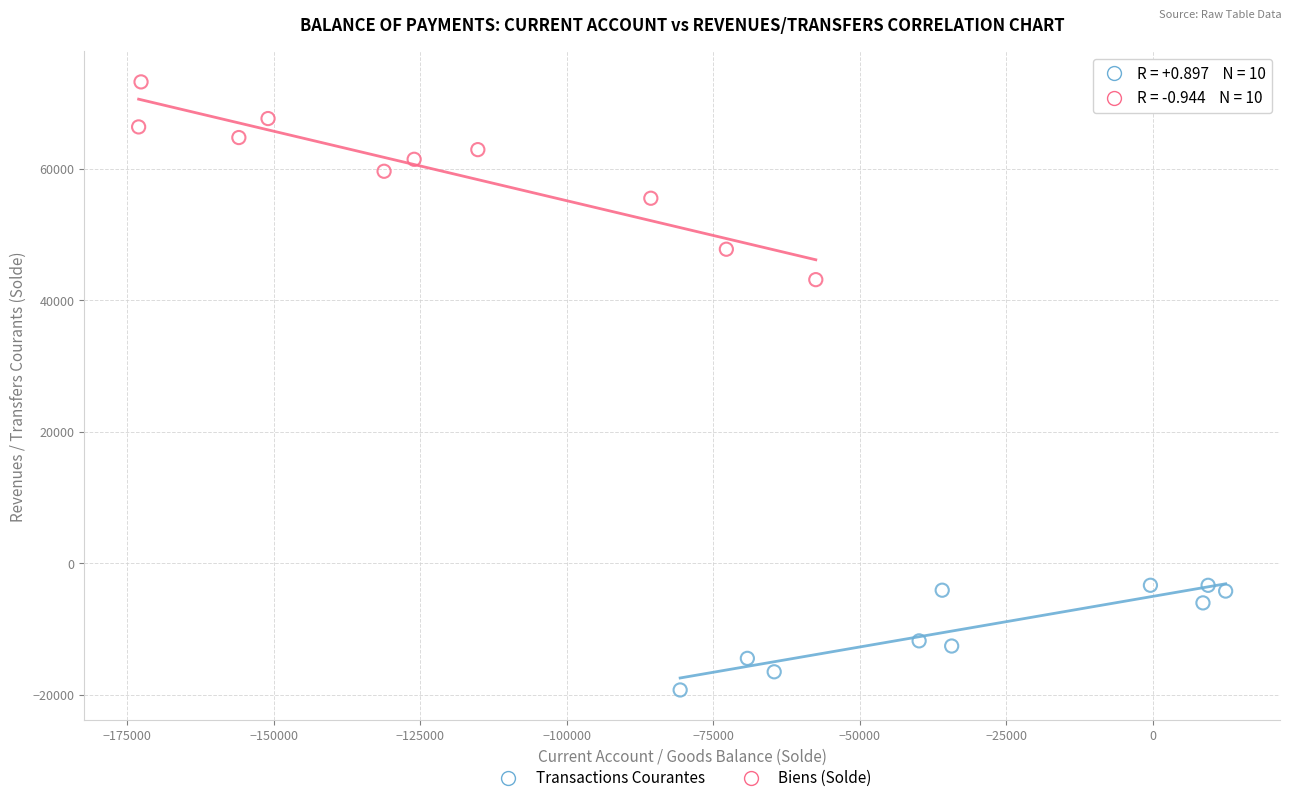

Which series contains the highest Y value?

Biens (Solde)